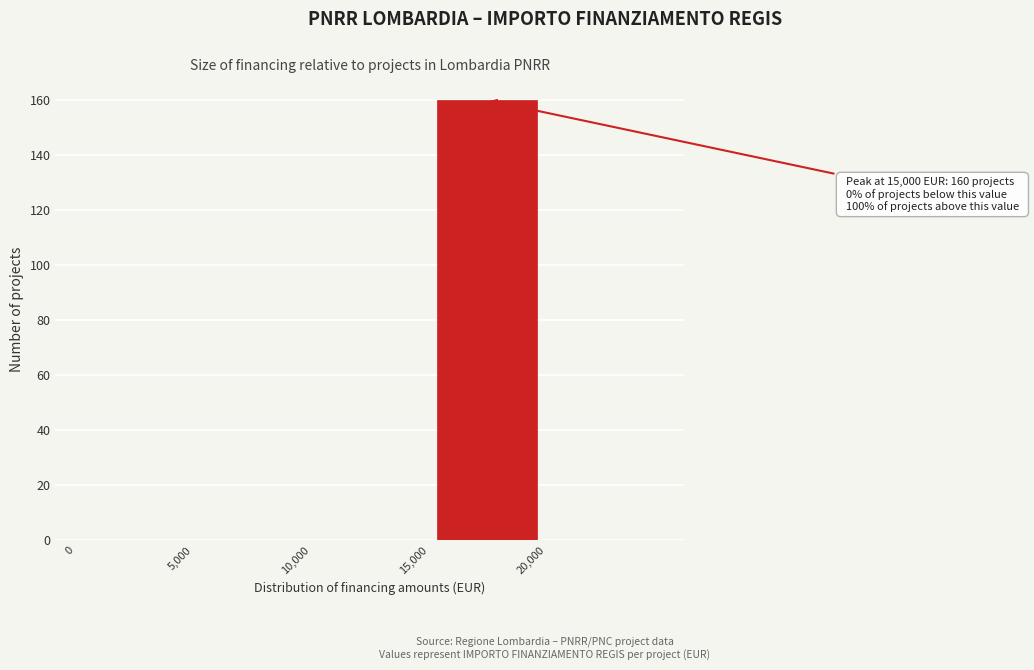

Which range on the x-axis has the tallest bar?

15000 to 20000